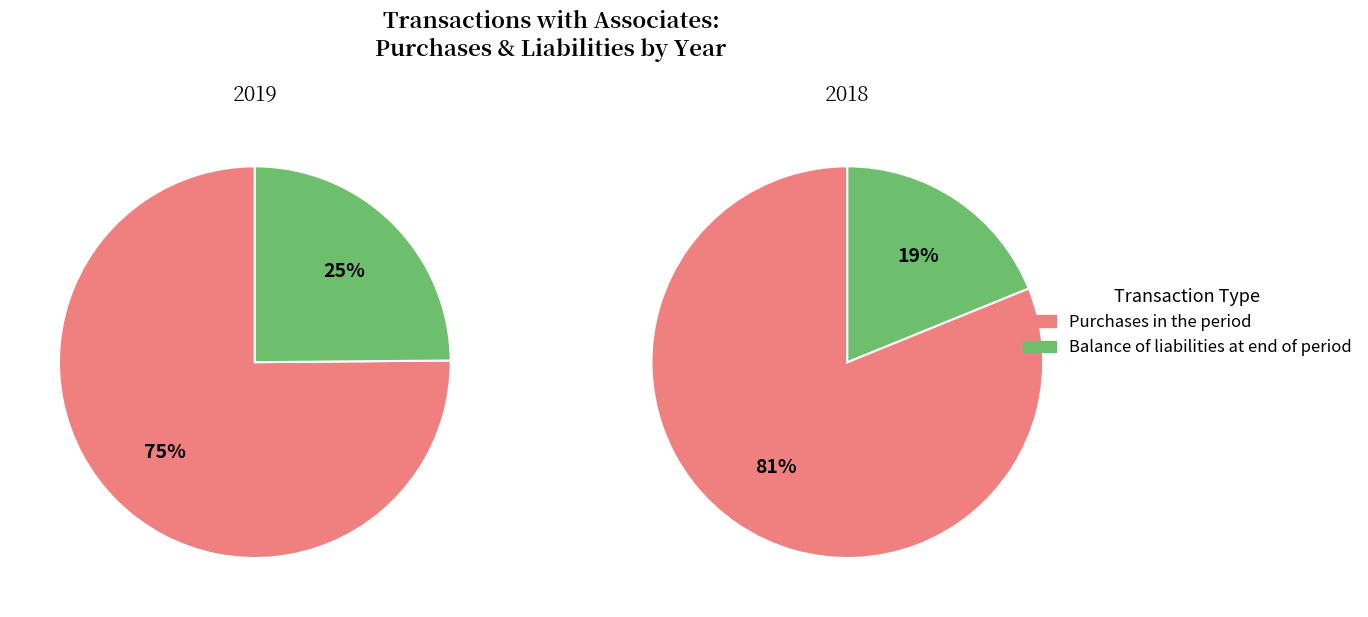

How much of the chart is everything except Purchases in the period?

24.9%